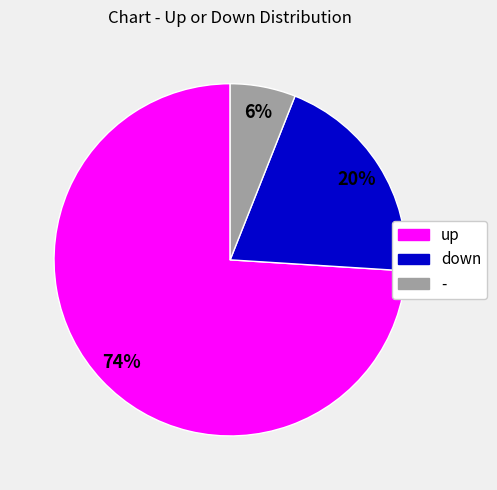

How many slices are in this pie chart?

3